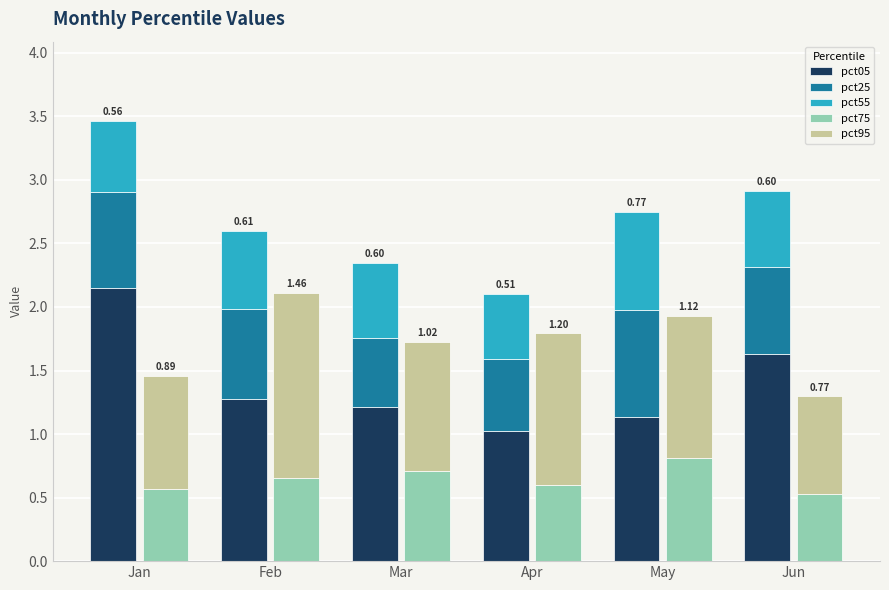

How many data points does each series have?

6